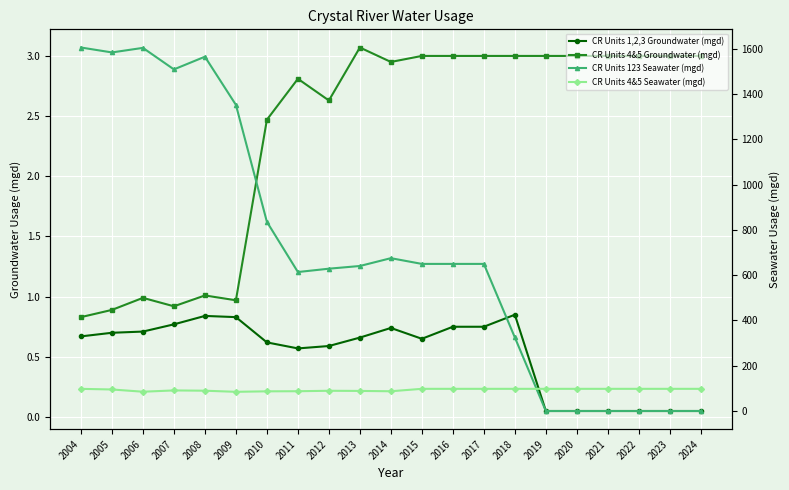

What is the difference between the maximum and minimum values in the CR Units 1,2,3 Groundwater (mgd) series?

0.8